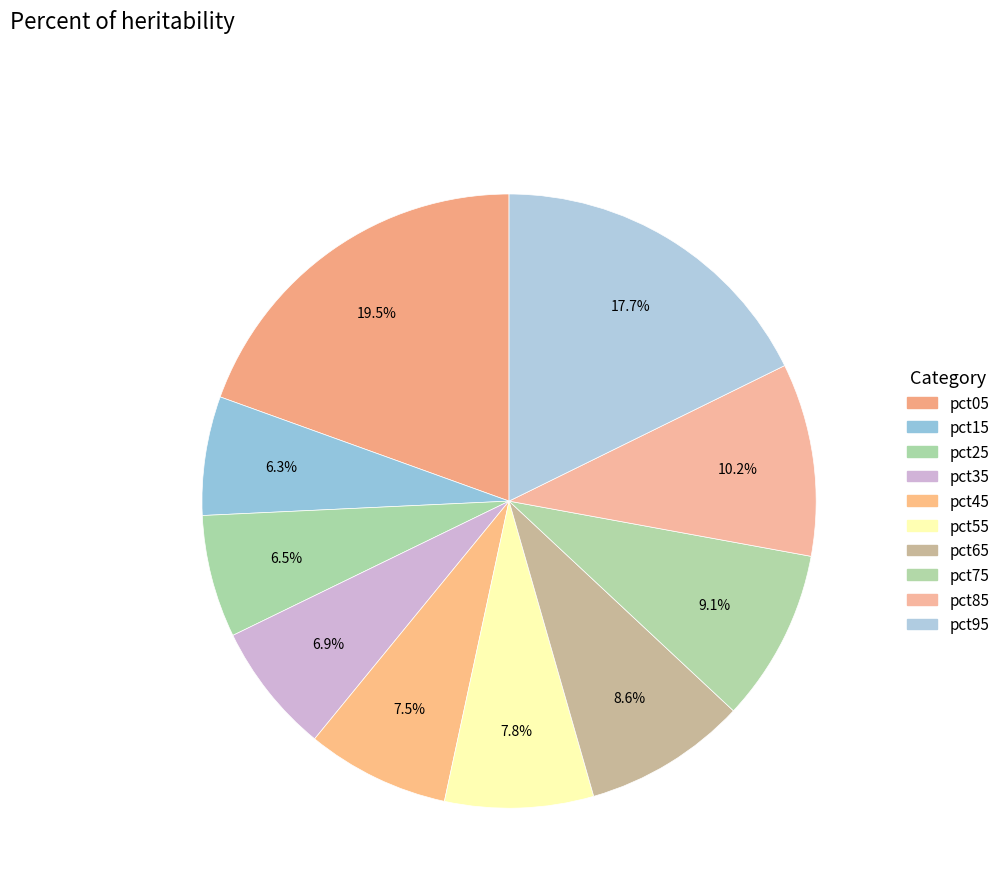

Does pct65 account for over 50% of the chart?

No